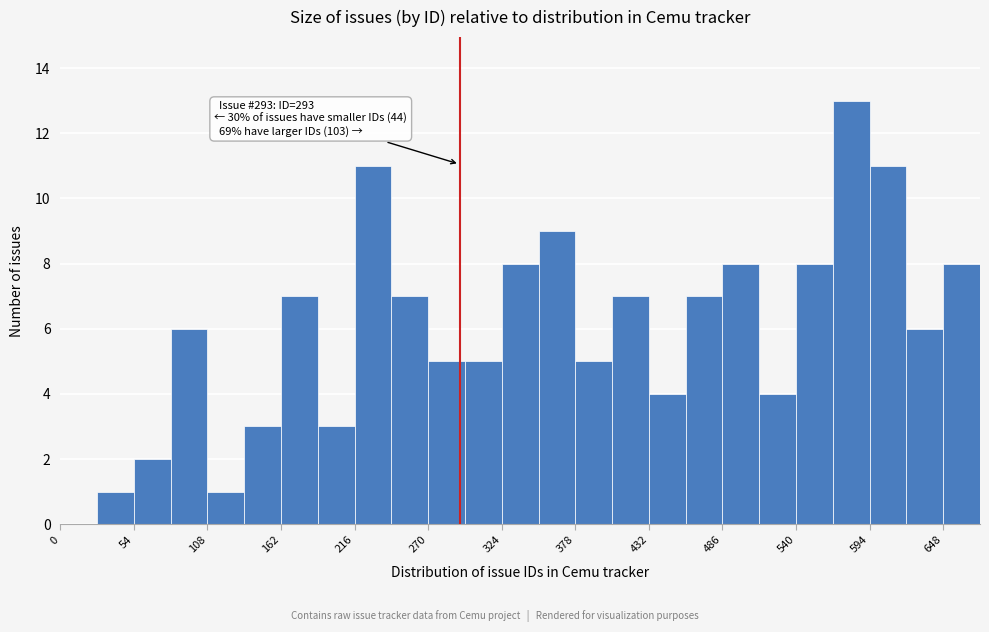

Around what value on the x-axis is the tallest bar? Give the approximate position of its centre, as read against the axis.

580